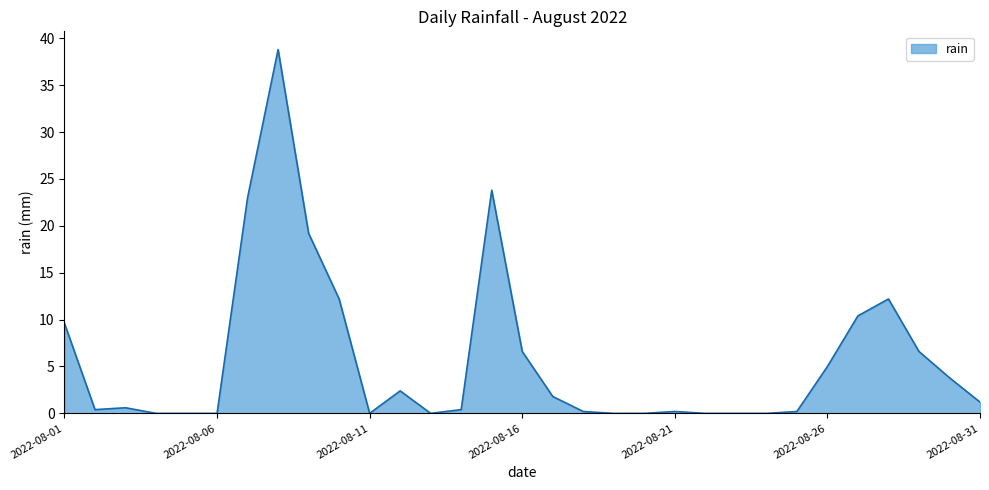

What is the difference between the maximum and second lowest values?

38.8